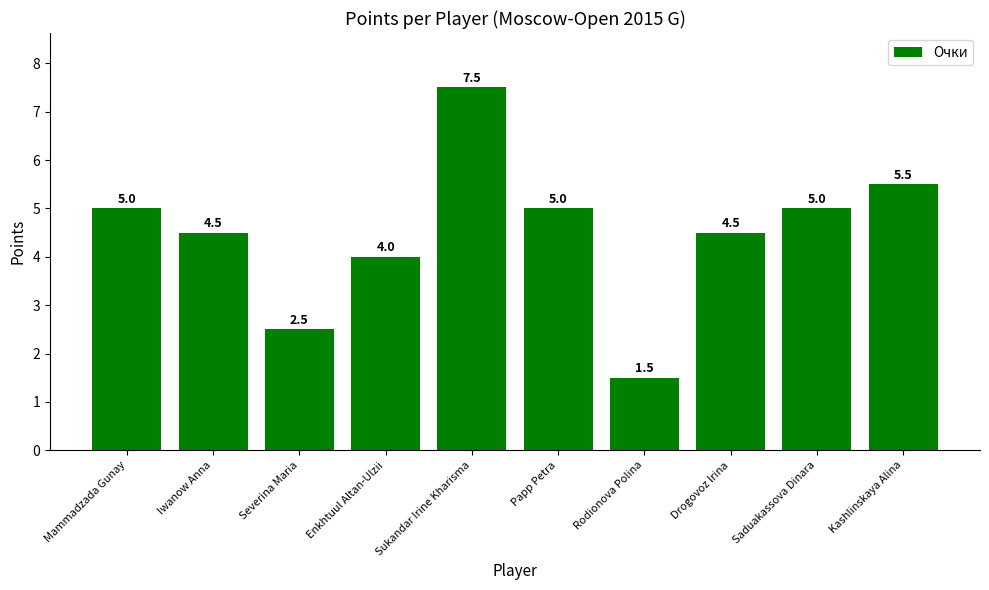

What is the minimum value shown in the chart?

1.5